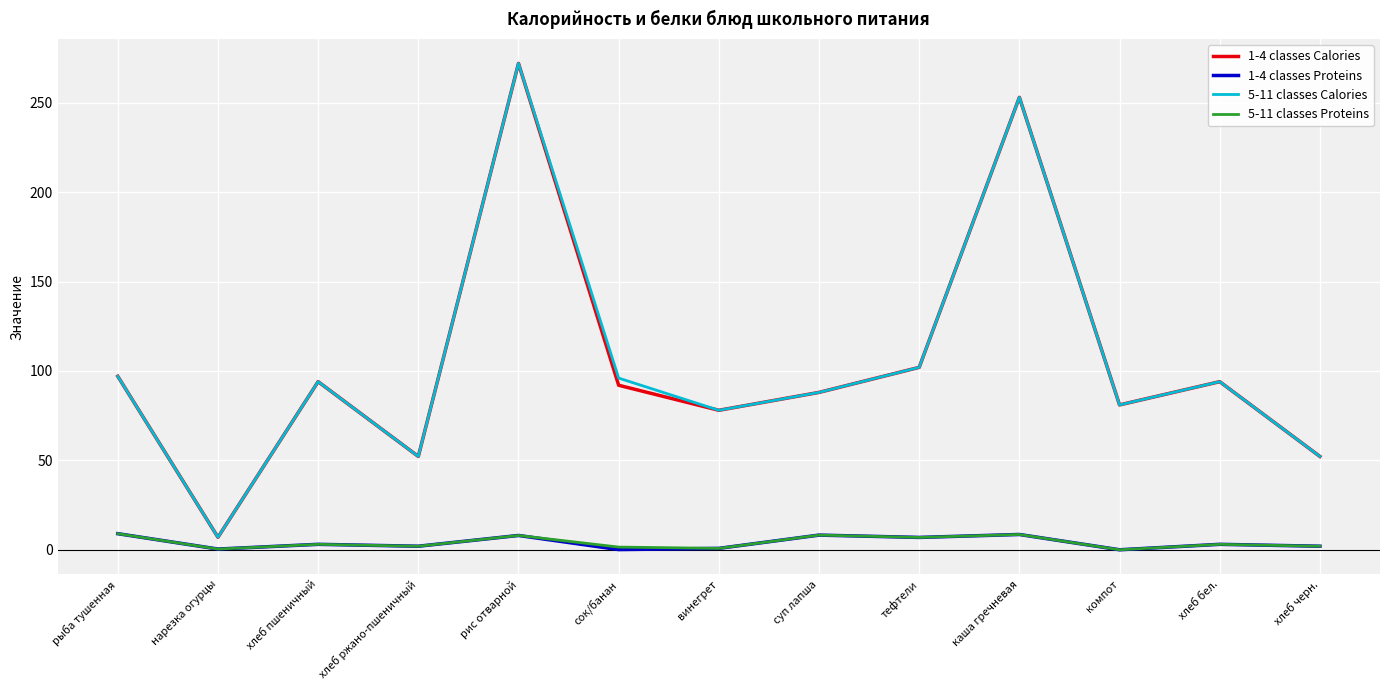

What is the average value of the 5-11 classes Proteins series?

4.1